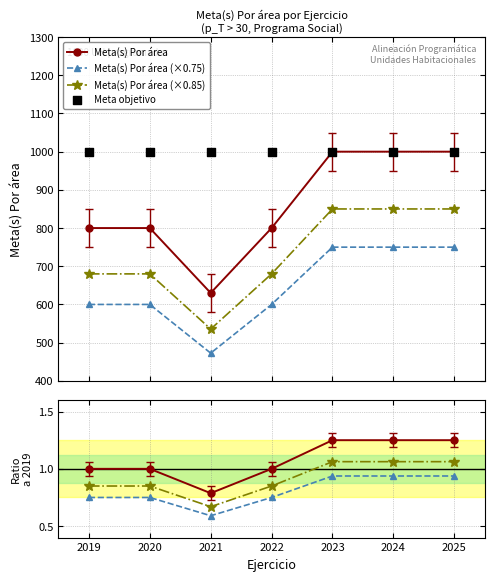

Is the value of Meta(s) Por área at 2023 greater than the value of Meta(s) Por área (×0.85) at 2021?

Yes